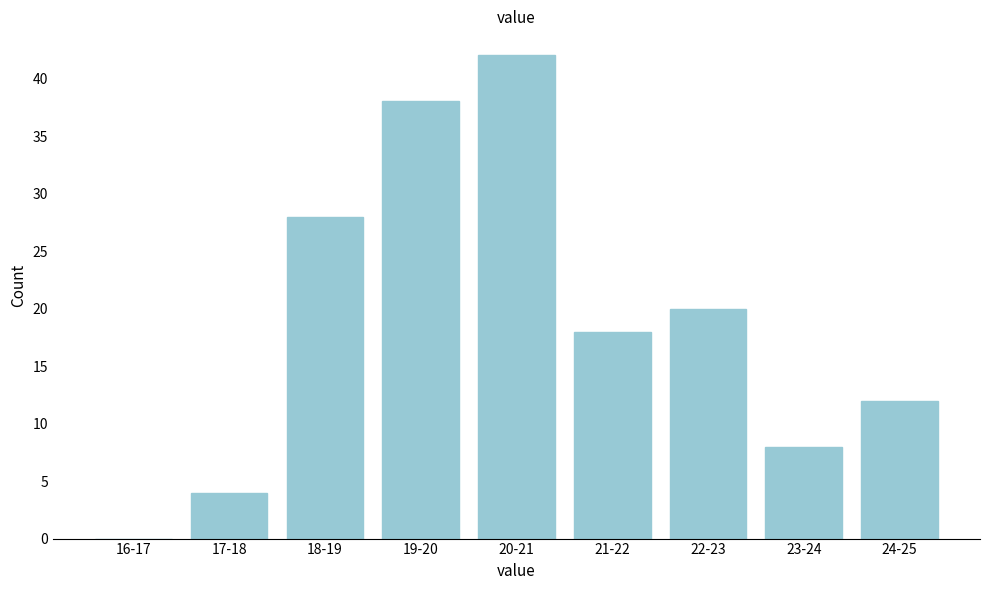

Reading left to right, what are all the values shown in this chart?

16-17=0	17-18=4	18-19=28	19-20=38	20-21=42	21-22=18	22-23=20	23-24=8	24-25=12